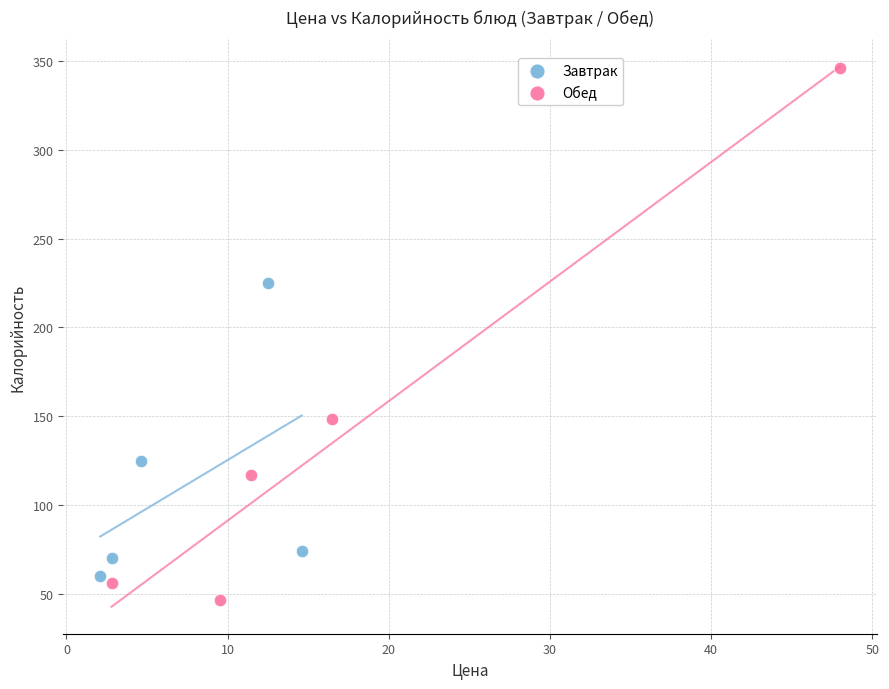

Which series has the largest Y range (max minus min)?

Обед